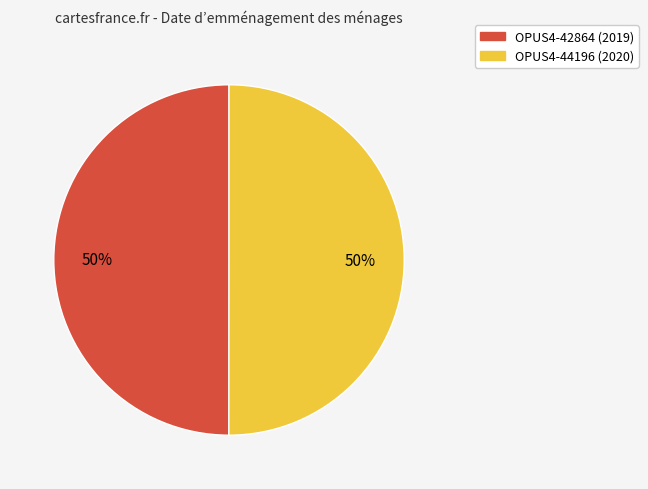

What is the ratio of the value at OPUS4-44196 to the value at OPUS4-42864?

1.0